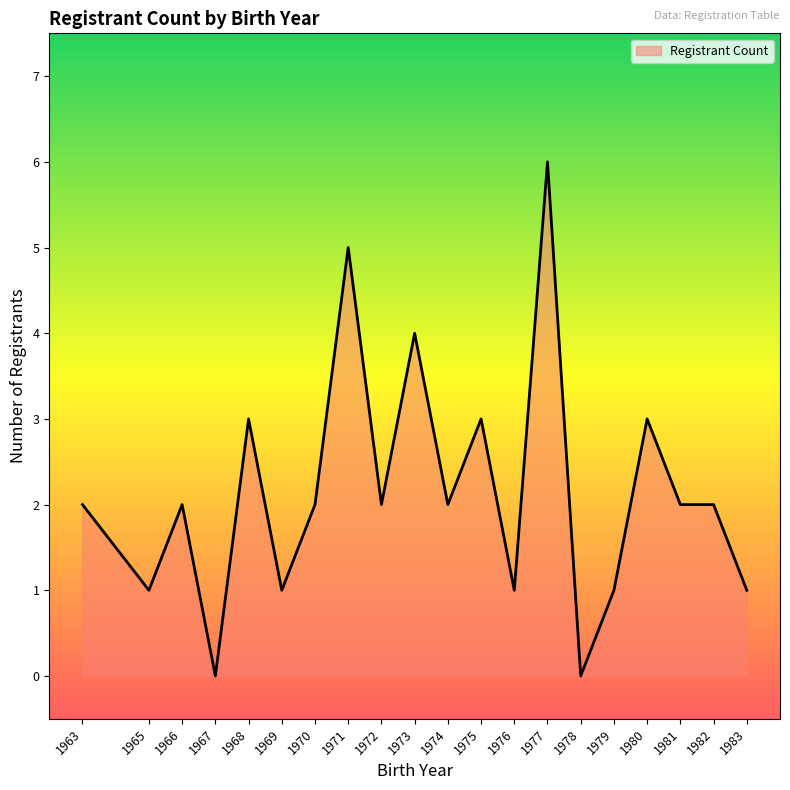

Is it true that the value at 1977 is 6?

True